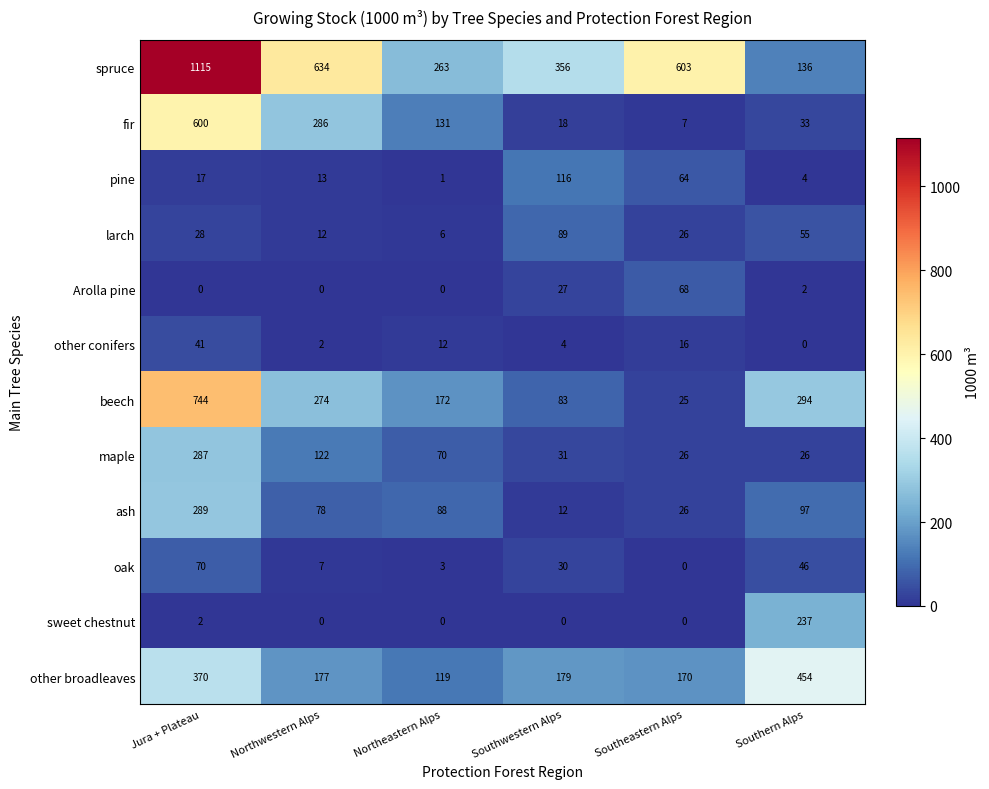

At which label is larch closest to 47?

Southern Alps